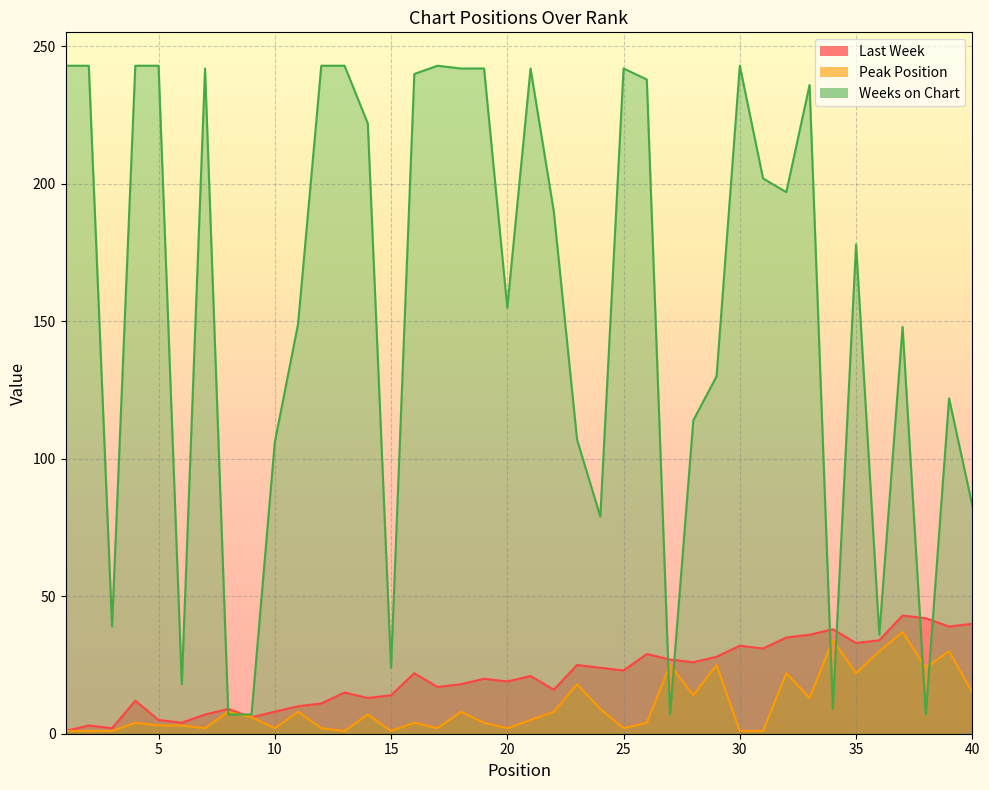

What is the minimum value shown in the chart?

1